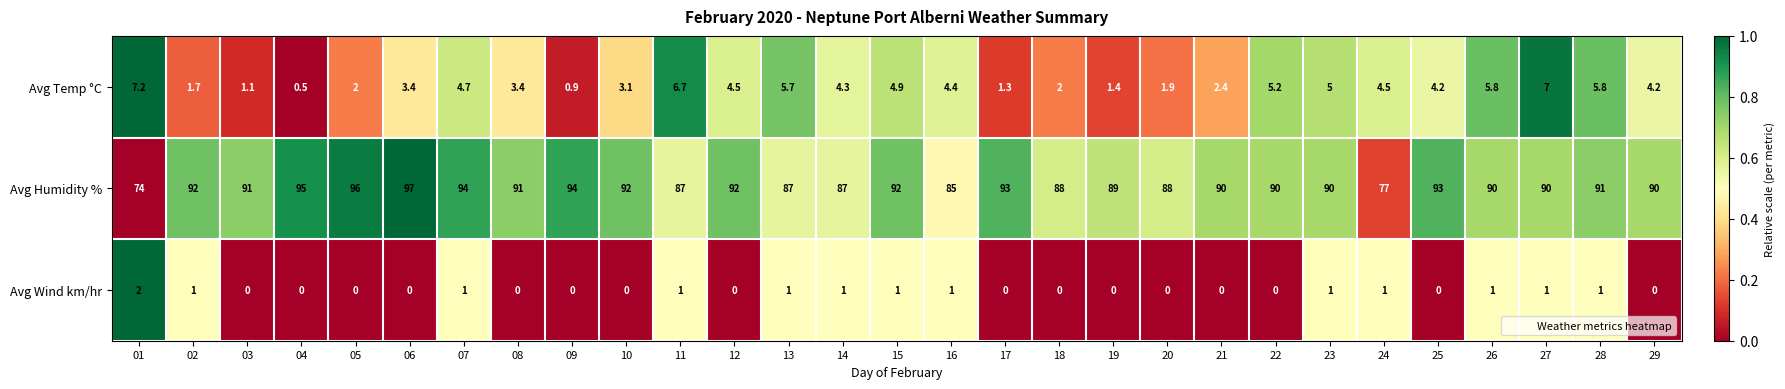

At which category is the sum across all series the highest?

06